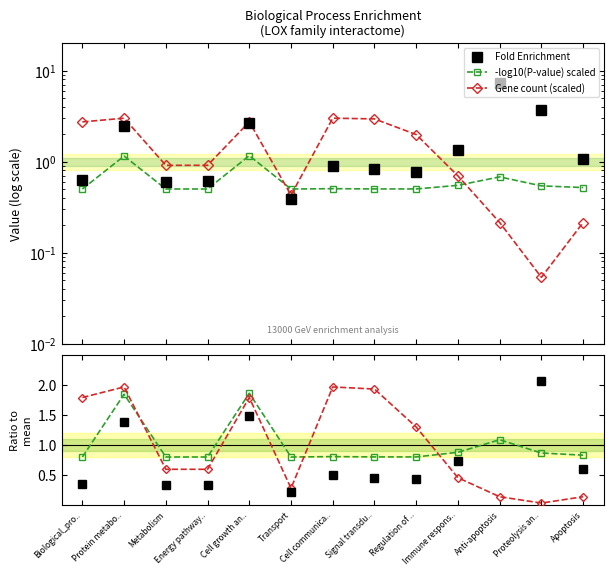

At which category is the sum across all series the highest?

Anti-apoptosis